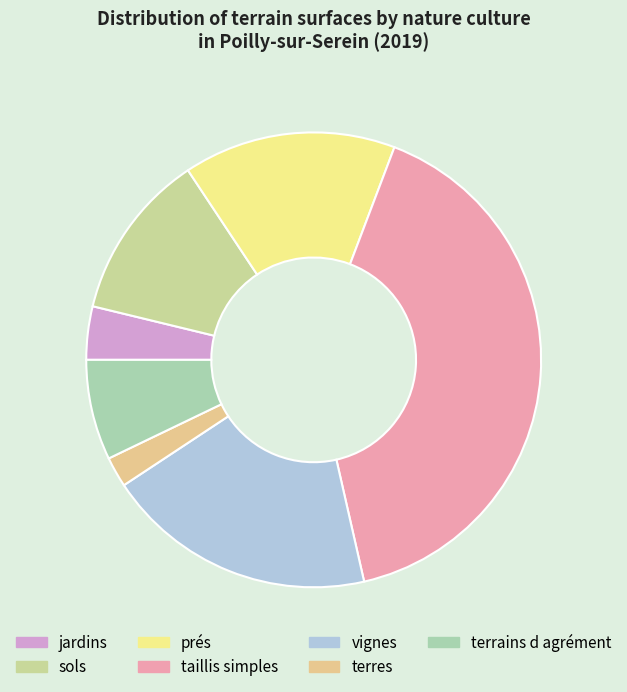

To the nearest percent, what is the difference between the largest and smallest slice percentages?

39%